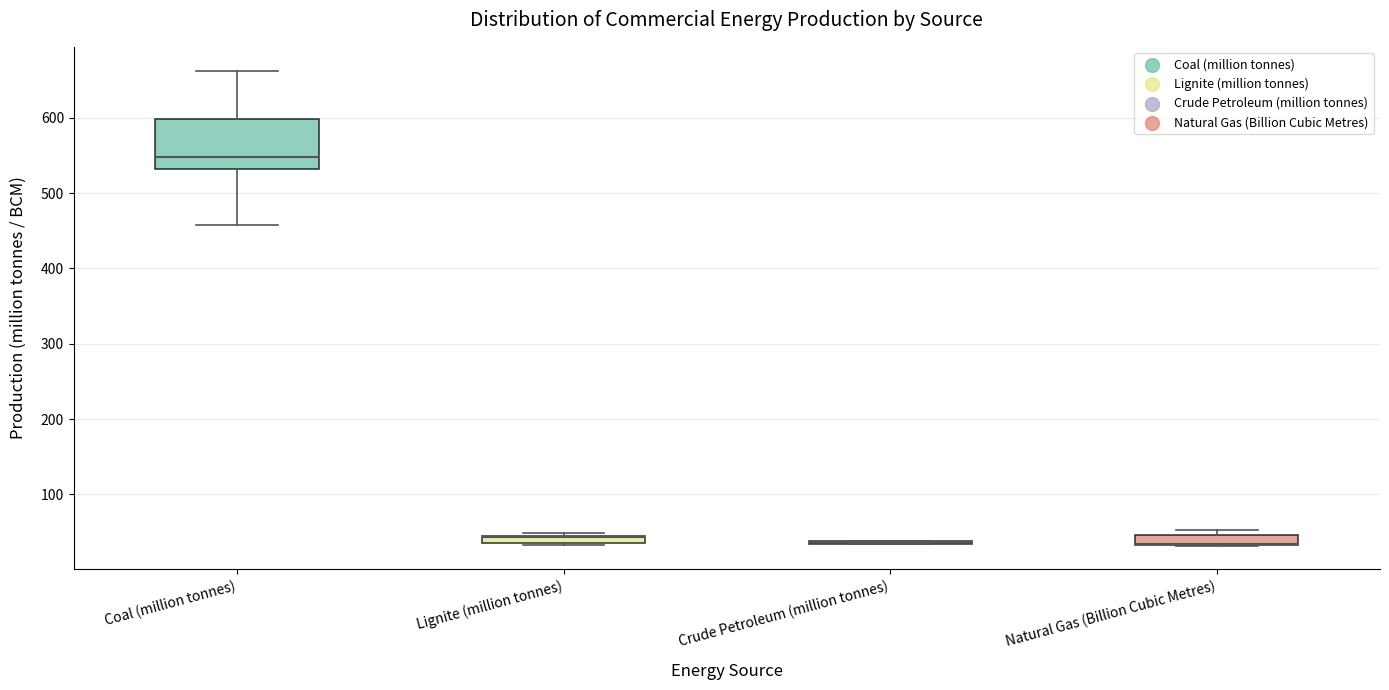

Comparing the boxes themselves (not the whiskers), which one is the tallest?

Coal (million tonnes)